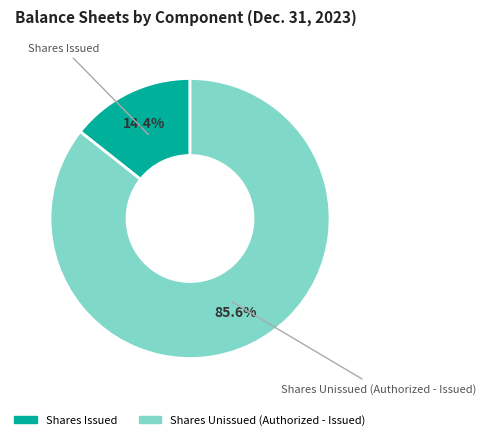

Does any single category account for the majority?

Yes